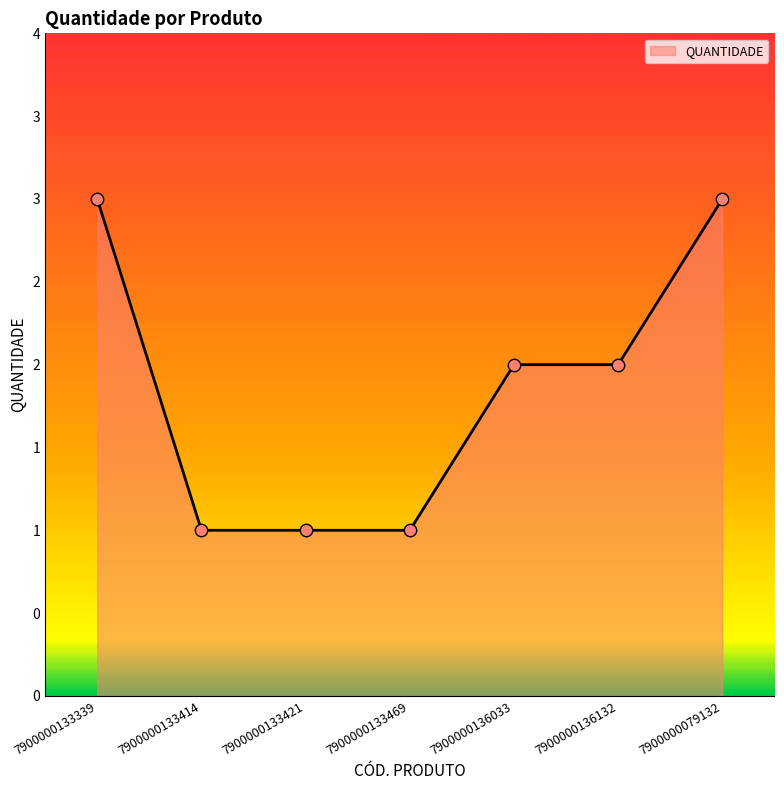

What is the ratio of the value at 7900000136033 to the value at 7900000133339?

0.7